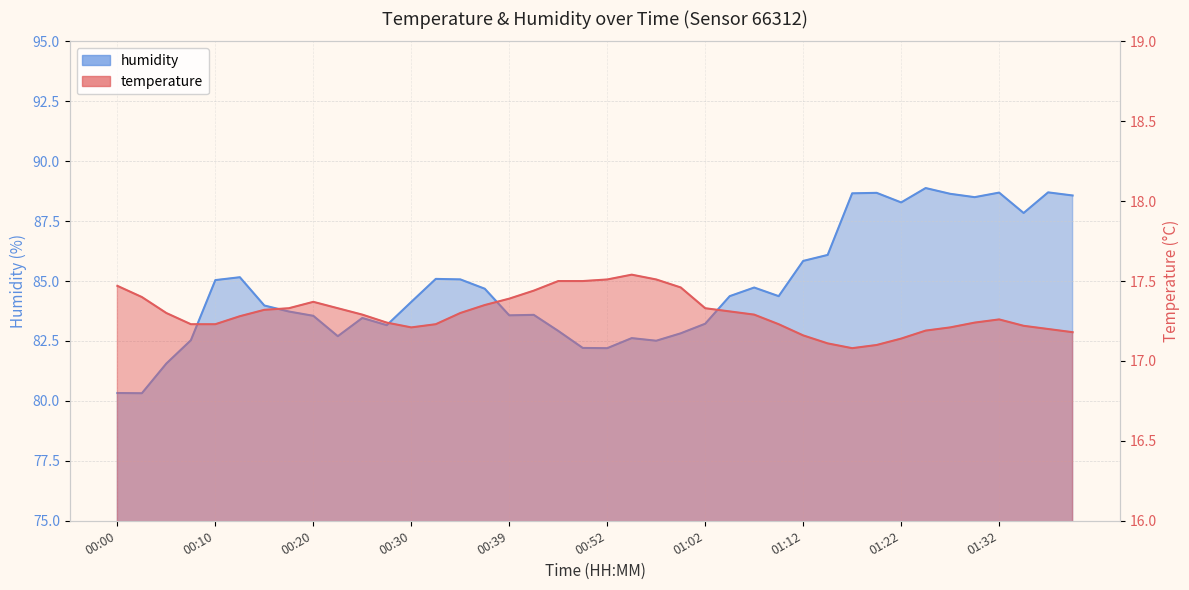

Reading left to right, what are all the values shown in this chart?

temperature: 17.5	17.4	17.3	17.2	17.2	17.3	17.3	17.3	17.4	17.3	17.3	17.2	17.2	17.2	17.3	17.4	17.4	17.4	17.5	17.5	17.5	17.5	17.5	17.5	17.3	17.3	17.3	17.2	17.2	17.1	17.1	17.1	17.1	17.2	17.2	17.2	17.3	17.2	17.2	17.2
humidity: 80.3	80.3	81.6	82.5	85.0	85.2	84.0	83.7	83.5	82.7	83.5	83.2	84.1	85.1	85.1	84.7	83.6	83.6	82.9	82.2	82.2	82.6	82.5	82.8	83.2	84.4	84.7	84.4	85.8	86.1	88.7	88.7	88.3	88.9	88.6	88.5	88.7	87.8	88.7	88.6